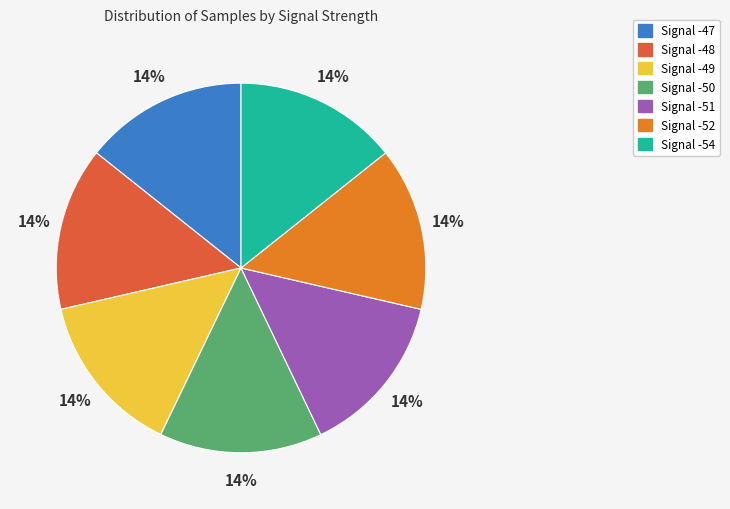

To the nearest percent, what percentage of the pie is Signal -49?

14%